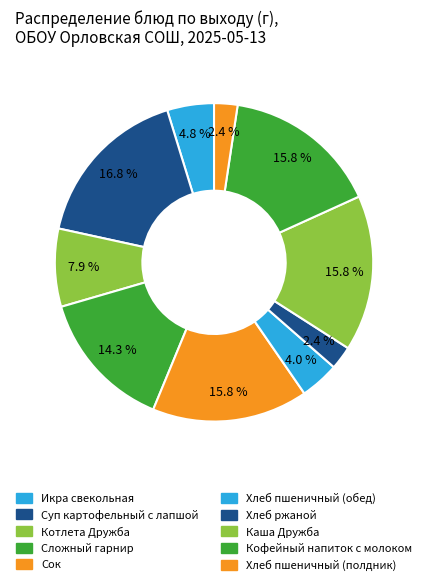

What is the largest slice in the pie chart?

Суп картофельный с лапшой